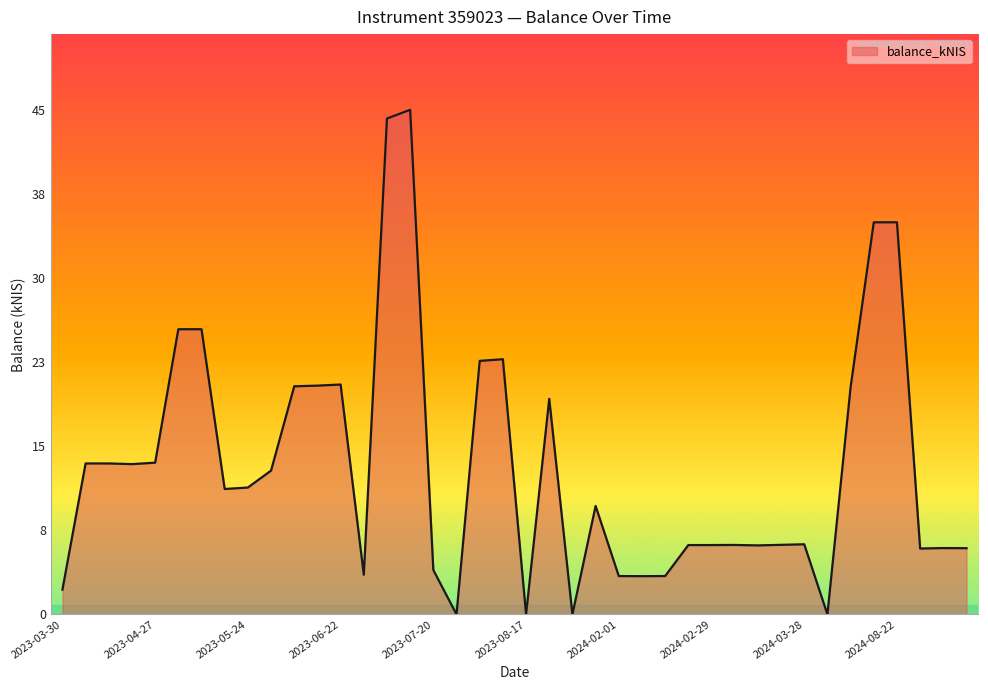

What is the difference between the maximum and minimum values?

45.3